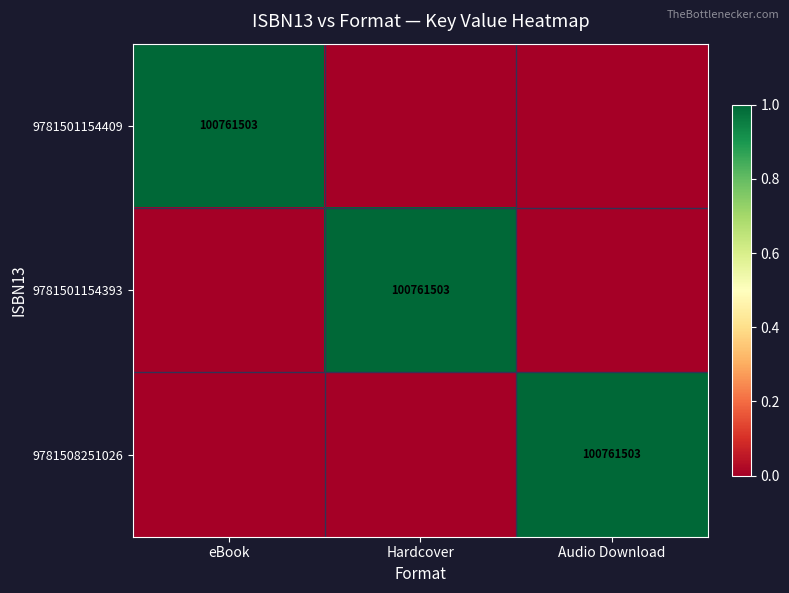

Which label corresponds to the largest value in the chart?

eBook